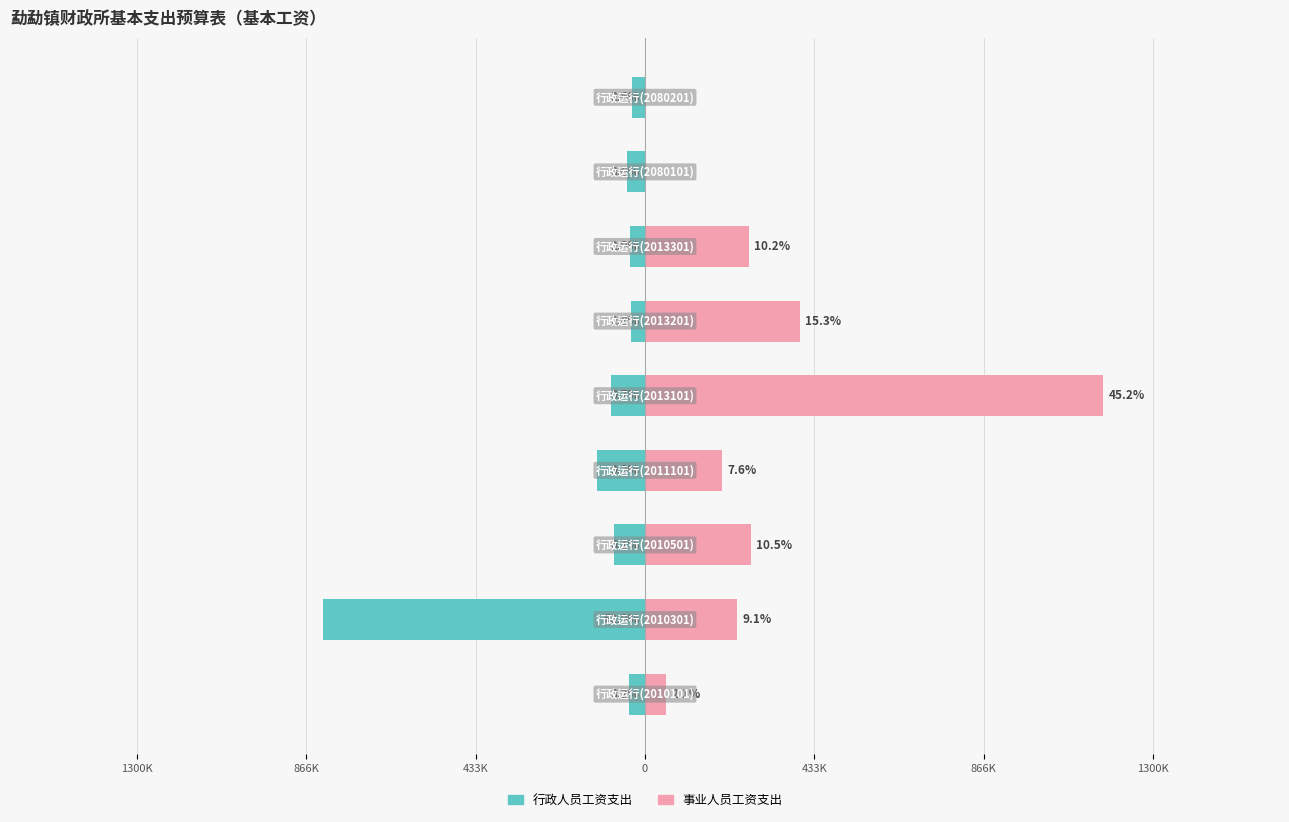

What is the greatest value displayed?

1172496